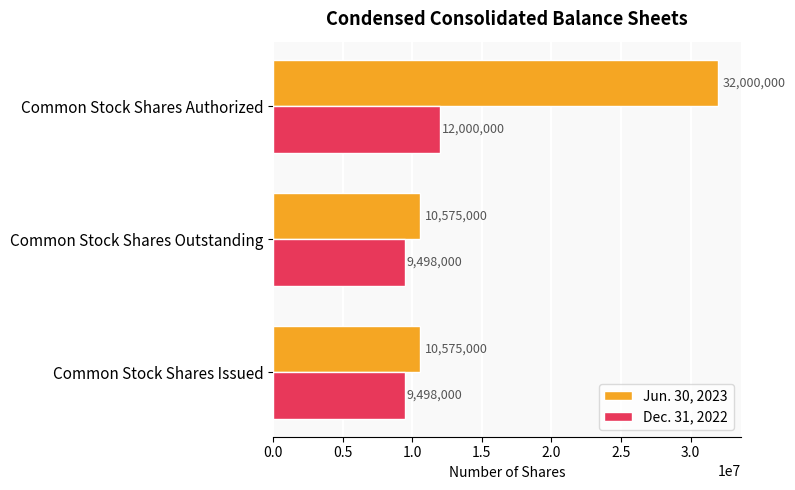

List the series in order of their peak value, highest first.

Jun. 30, 2023, Dec. 31, 2022